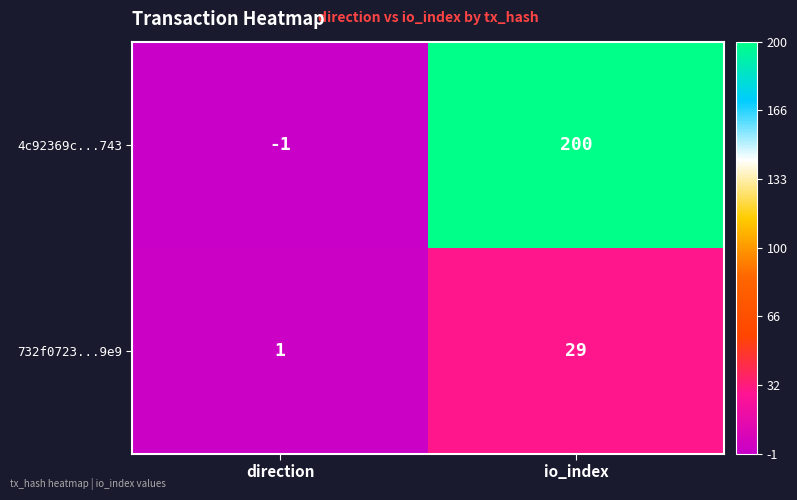

True or false: 4c92369c...743 has a value of 95 at io_index.

False